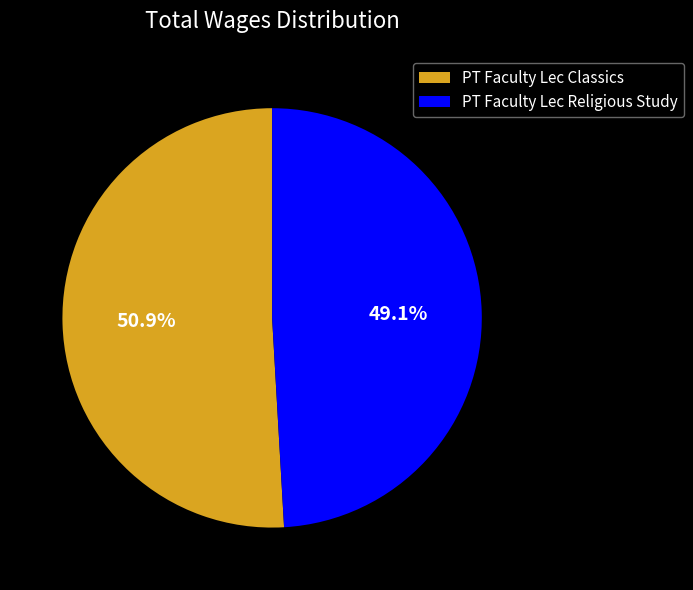

What percentage is NOT represented by PT Faculty Lec Religious Study?

50.9%